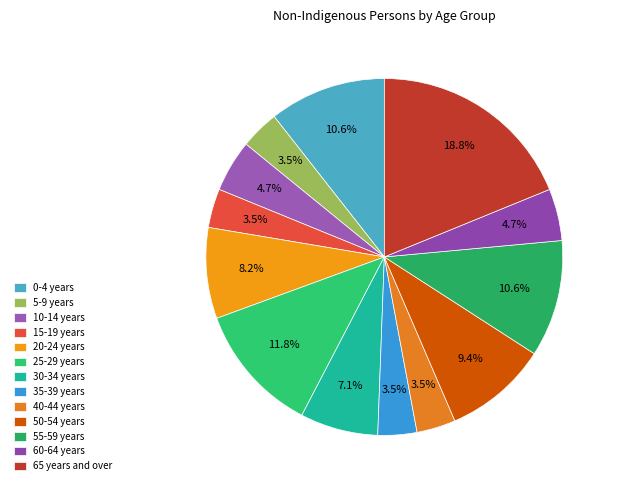

The 25-29 years slice represents 12% of the pie. True or false?

True